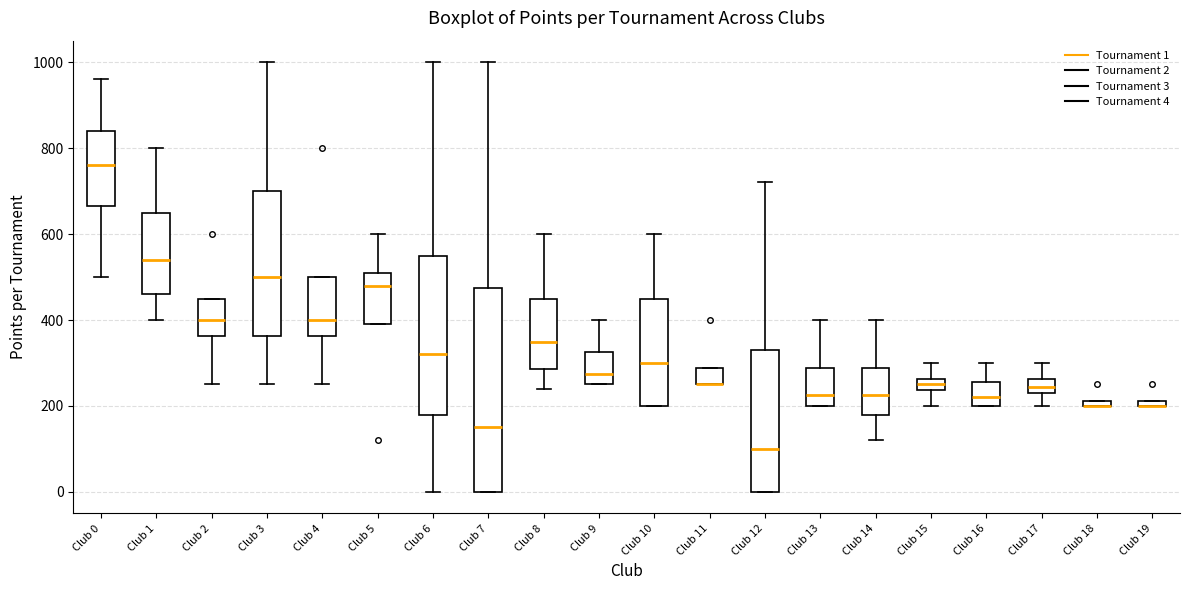

Comparing the boxes themselves (not the whiskers), which one is the tallest?

Club 7